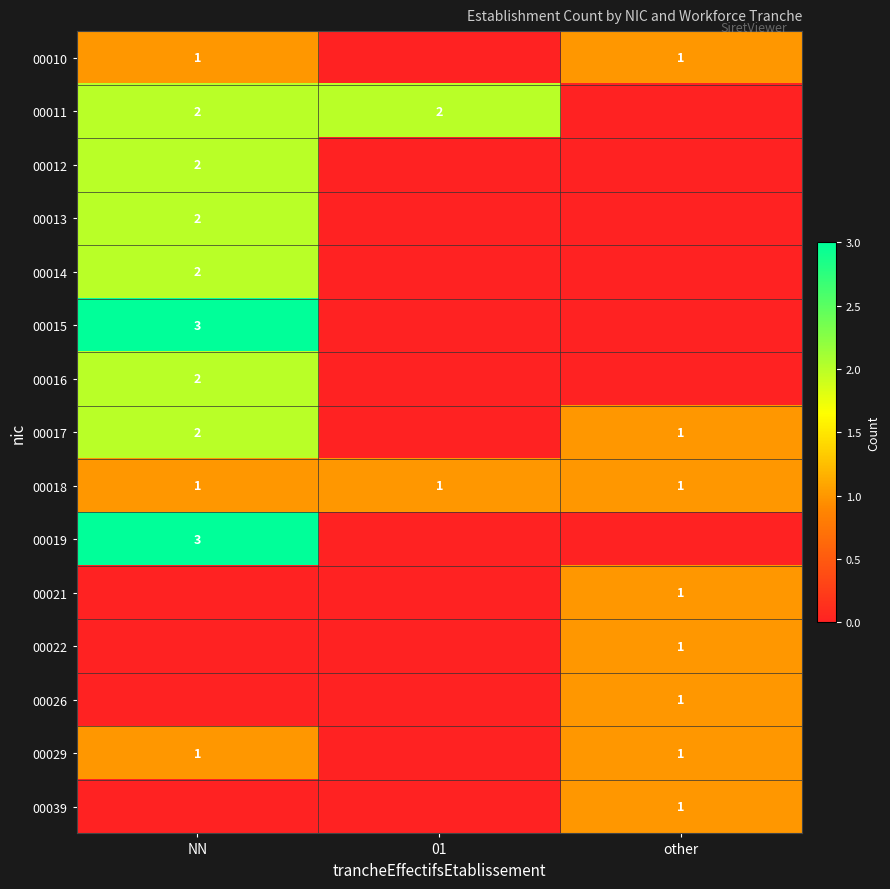

Is it true that 00029 equals 0 at NN?

False